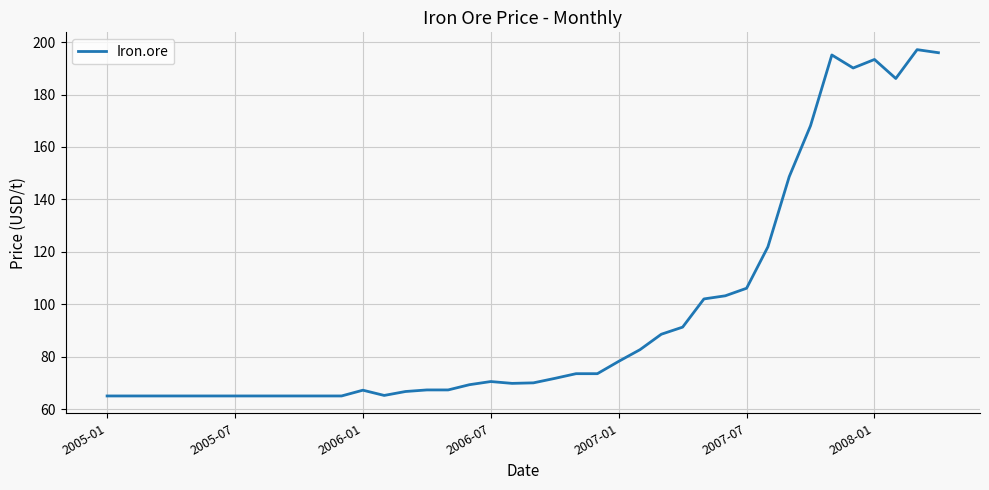

What is the smallest value displayed?

65.0